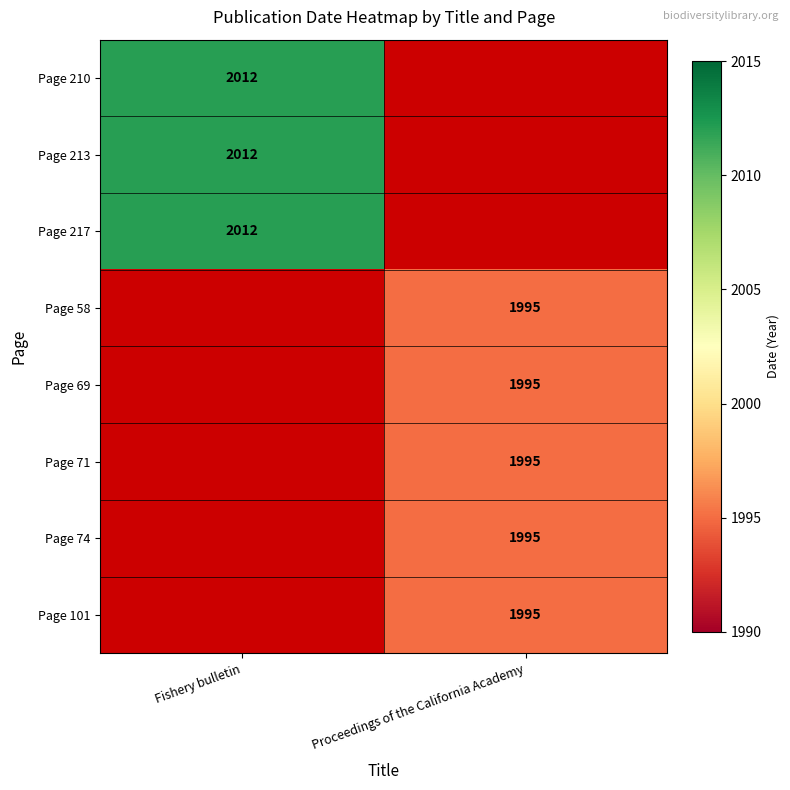

Is it true that Page 74 equals 3044 at Proceedings of the California Academy?

False